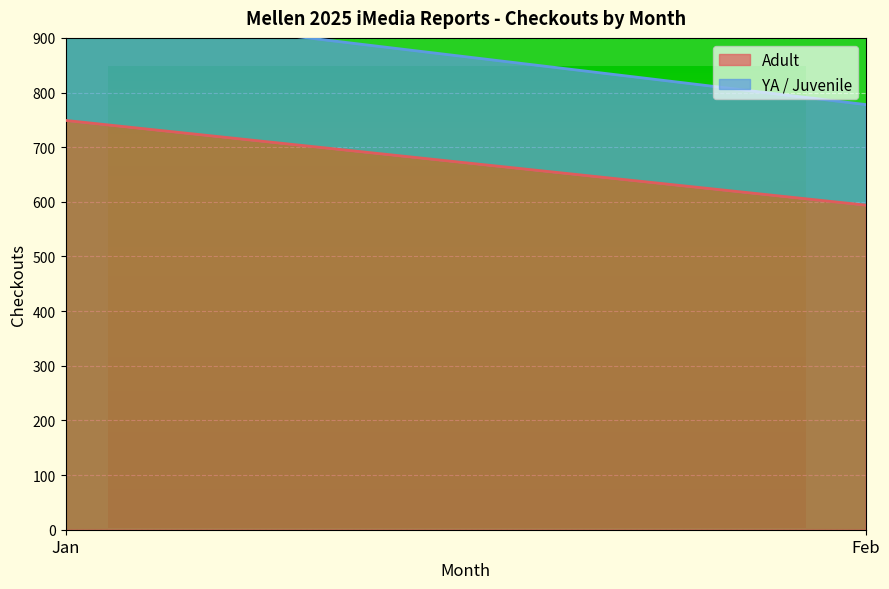

Reading left to right, transcribe all the data shown in this chart.

Adult: Jan=749	Feb=594
YA / Juvenile: Jan=204	Feb=184